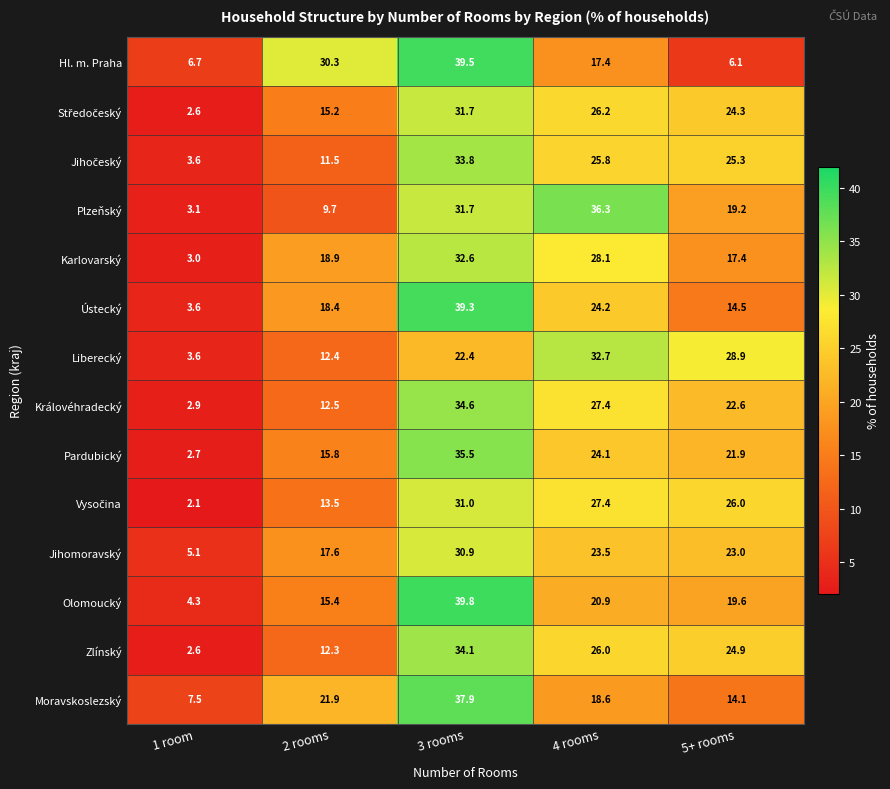

Between 2 rooms and 3 rooms, which series saw the biggest shift?

Olomoucký